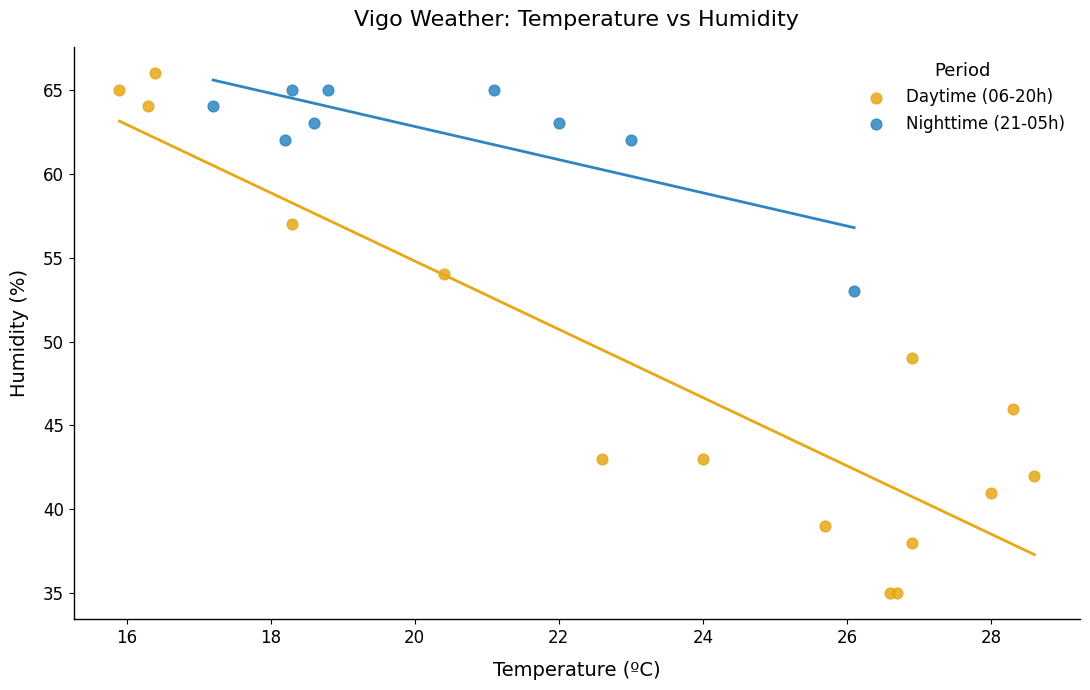

Which series has the largest Y range (max minus min)?

Daytime (06-20h)